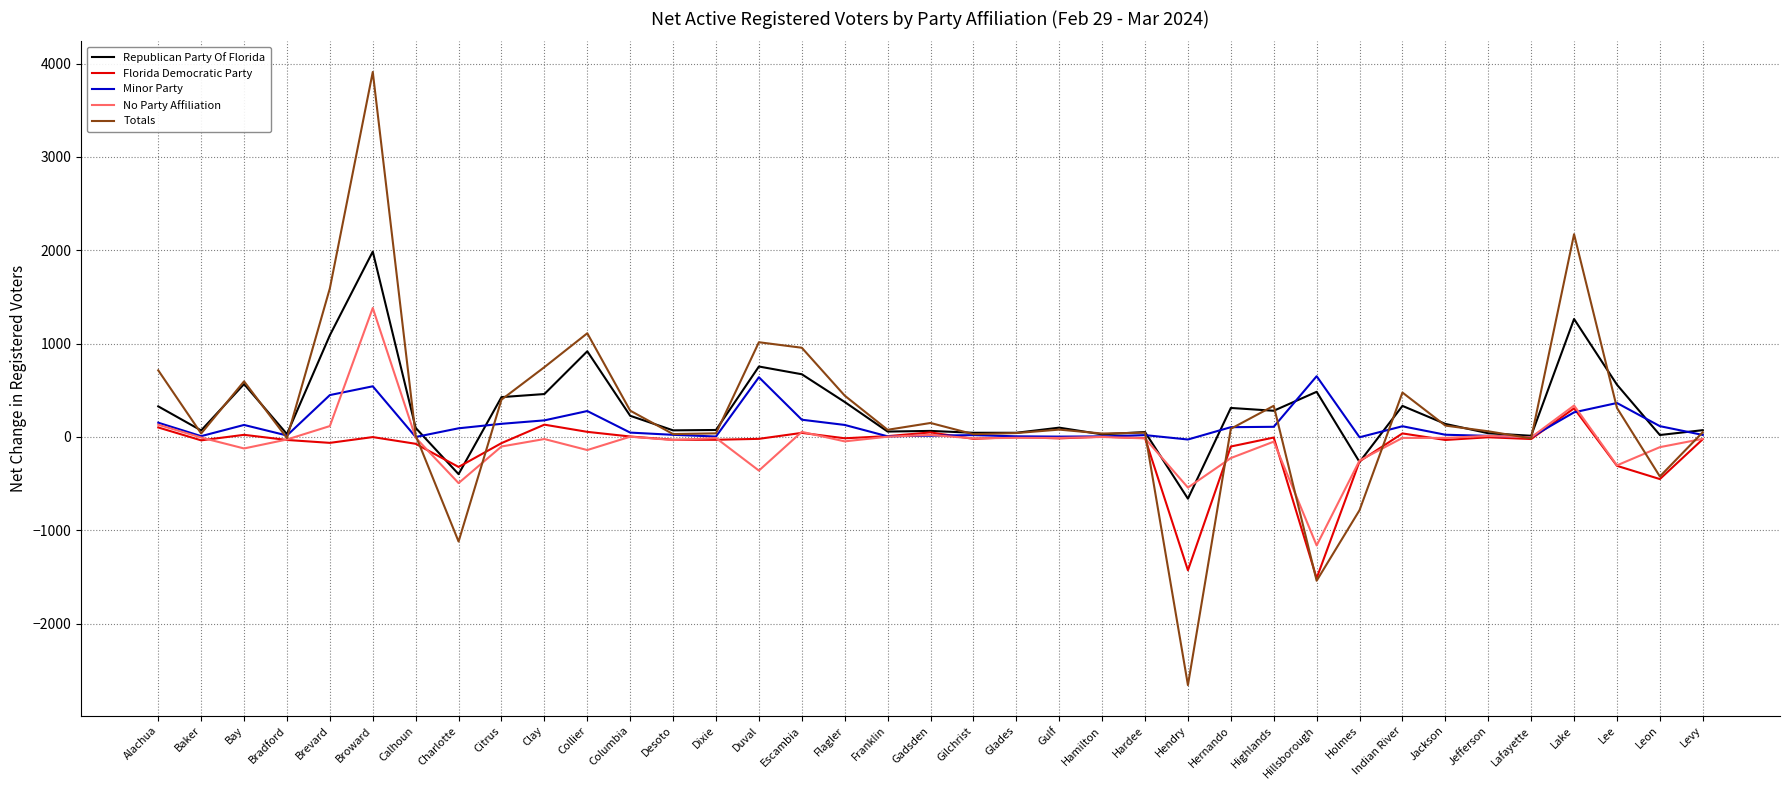

At how many categories does at least one series exceed 3695?

1